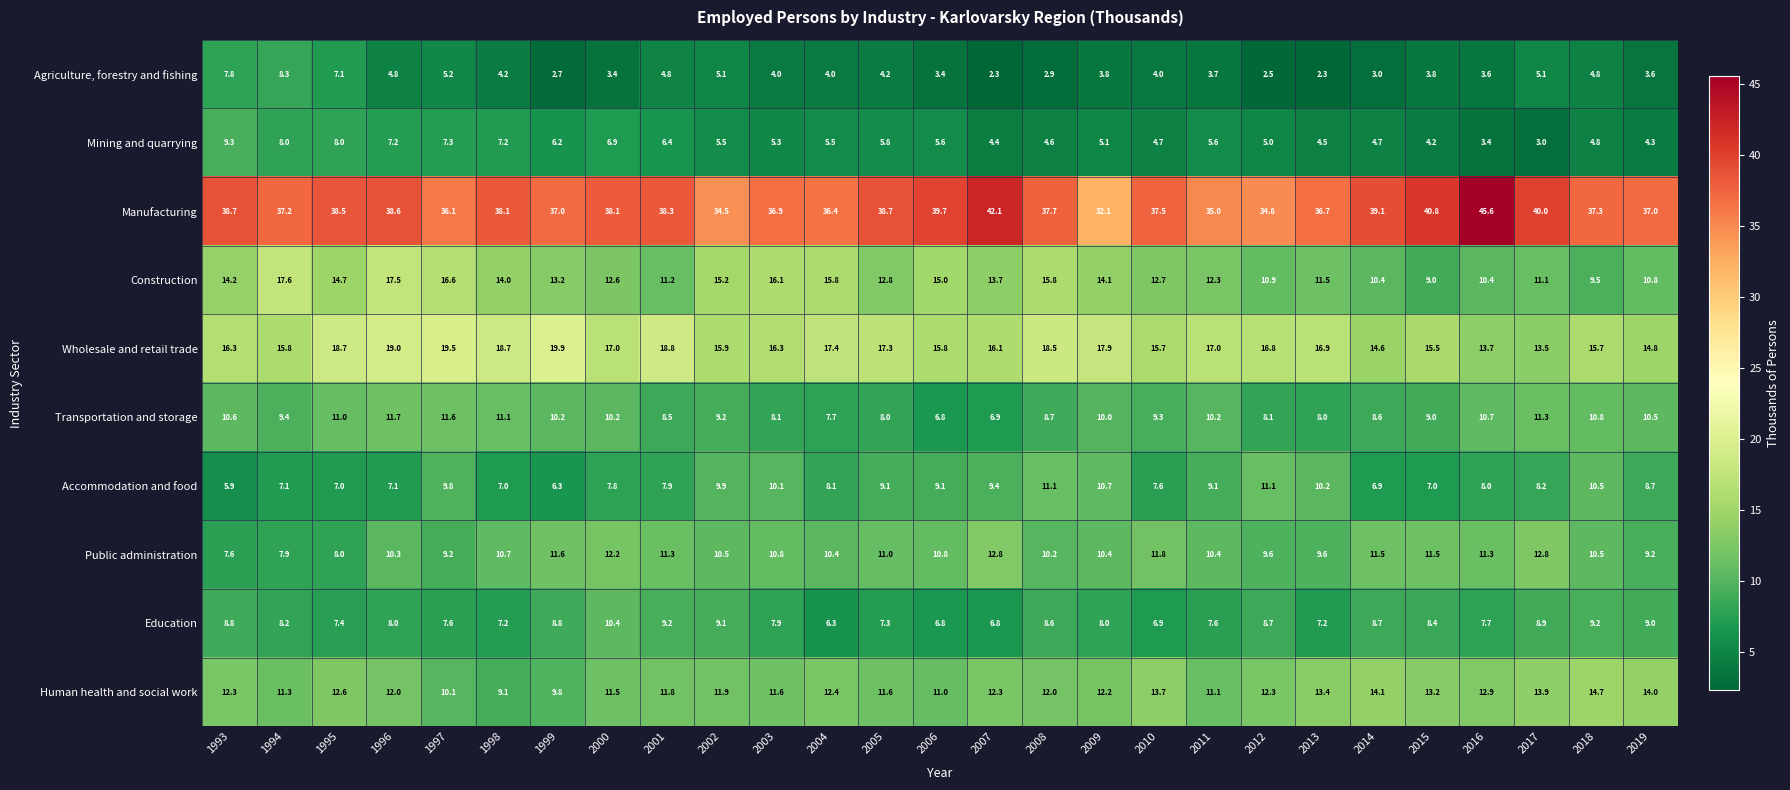

Rank the series by their maximum value, from lowest to highest.

Agriculture, forestry and fishing, Mining and quarrying, Education, Accommodation and food, Transportation and storage, Public administration, Human health and social work, Construction, Wholesale and retail trade, Manufacturing